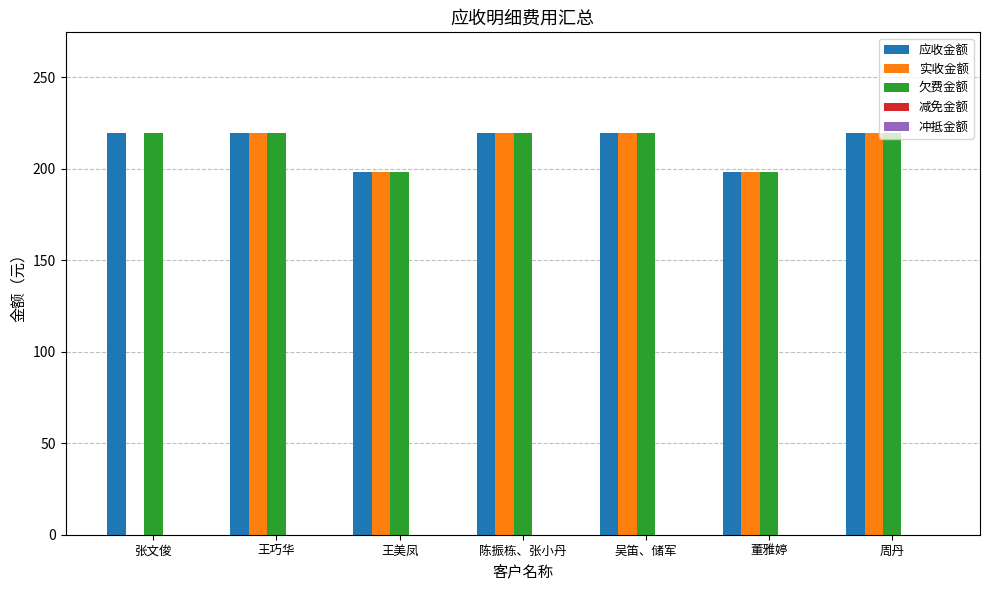

What value does the 应收金额 series have at 吴笛、储军?

219.5